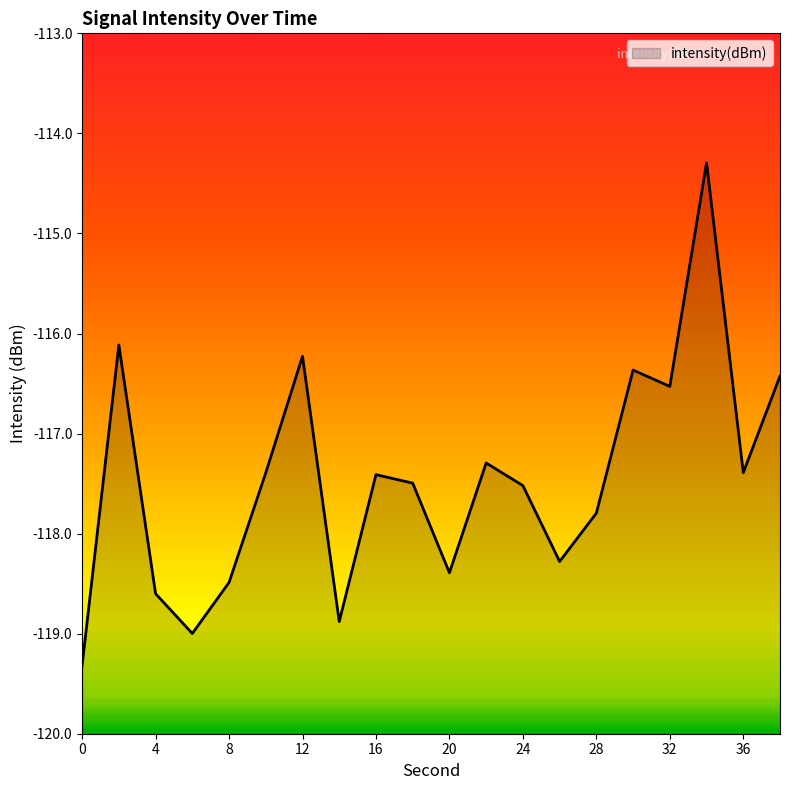

Reading right to left, what are all the values shown in this chart?

38=-116.4	36=-117.4	34=-114.3	32=-116.5	30=-116.4	28=-117.8	26=-118.3	24=-117.5	22=-117.3	20=-118.4	18=-117.5	16=-117.4	14=-118.9	12=-116.2	10=-117.4	8=-118.5	6=-119.0	4=-118.6	2=-116.1	0=-119.3